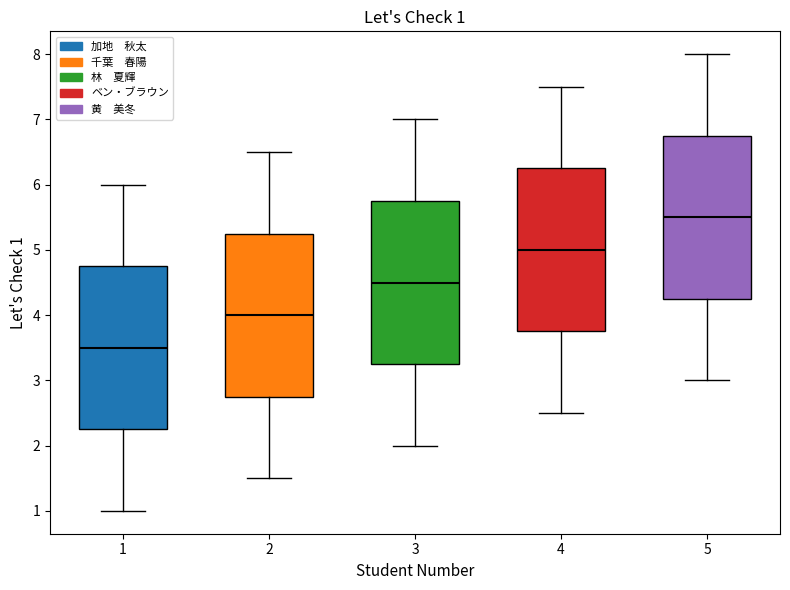

Which box's median line is the highest?

5